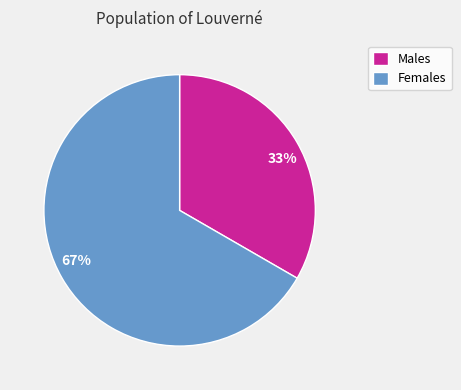

To the nearest percent, what is the combined percentage of 67% and 33%?

100%